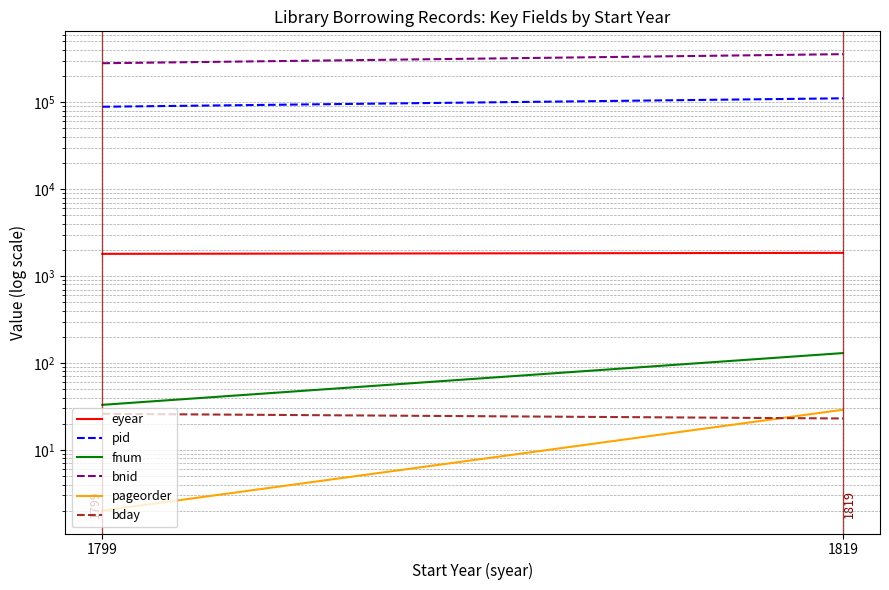

Rank the series by their maximum value, from lowest to highest.

bday, pageorder, fnum, eyear, pid, bnid